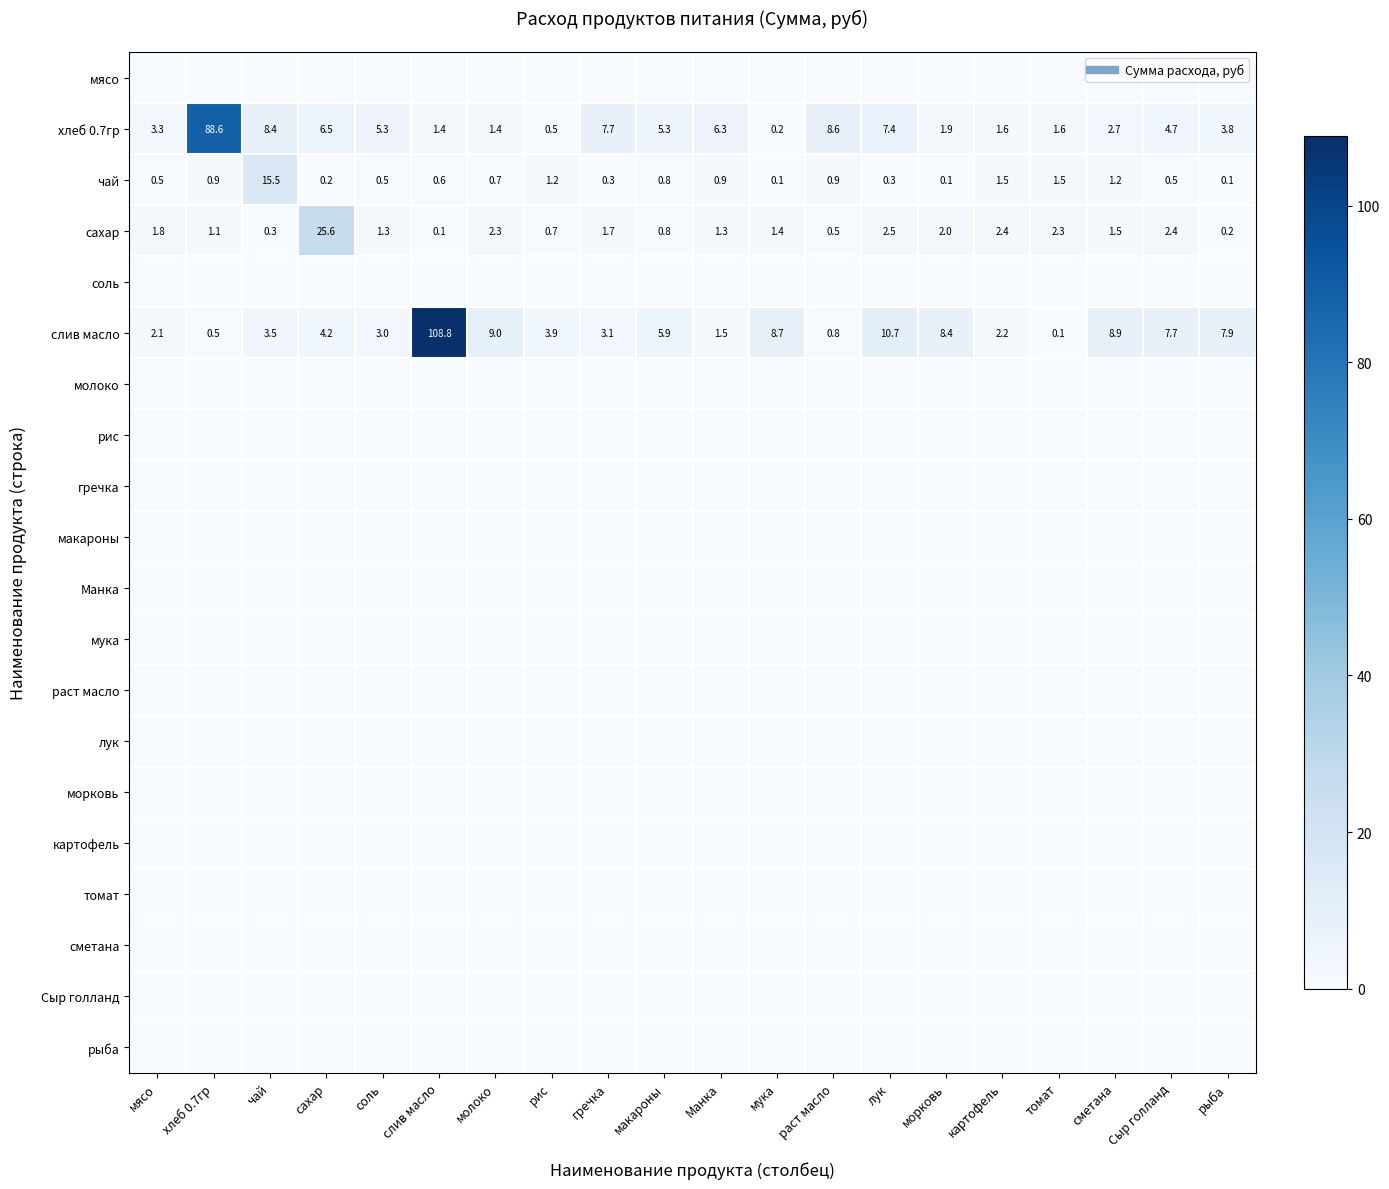

Which series has the largest total across all categories?

слив масло